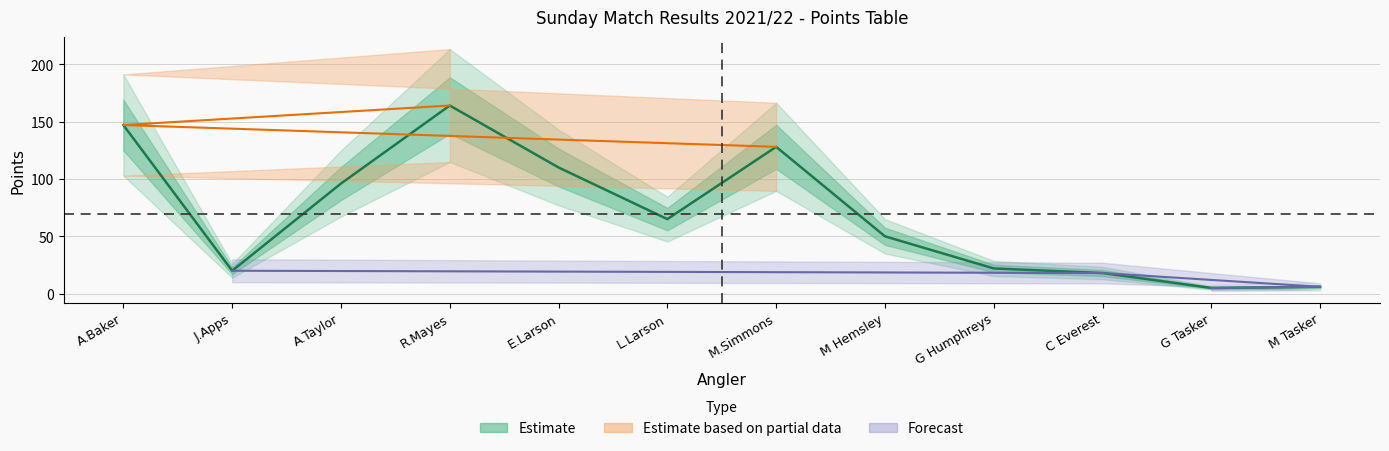

How many values are below 65?

6